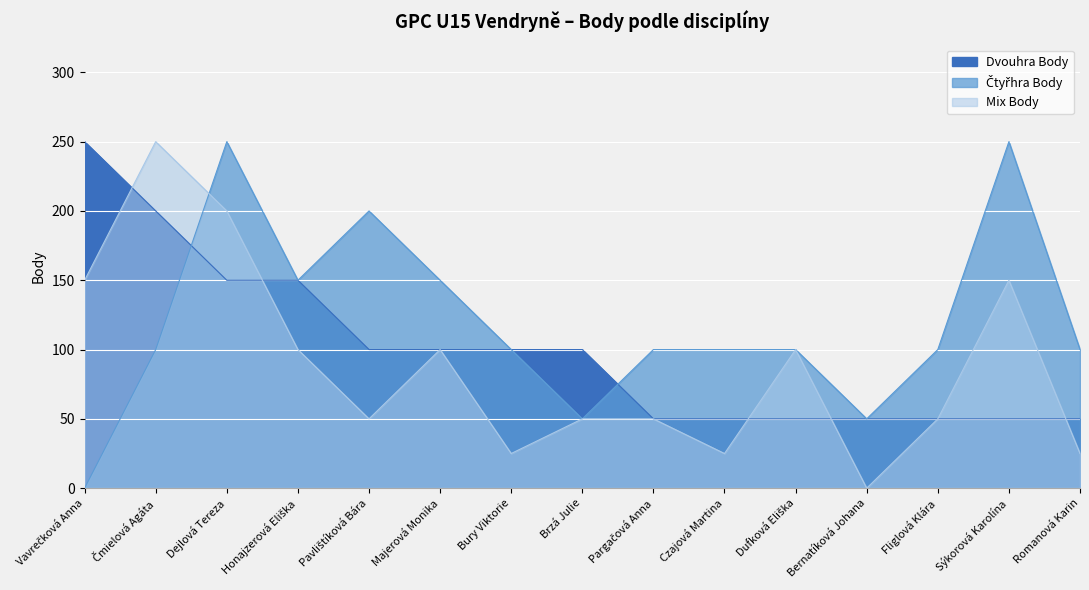

What is the label of the 6th point from the right?

Czajová Martina